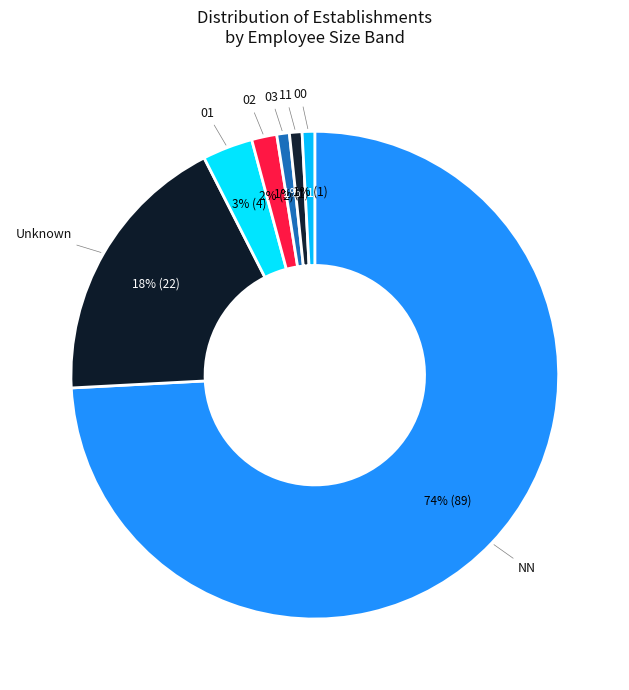

Does any single category account for the majority?

Yes